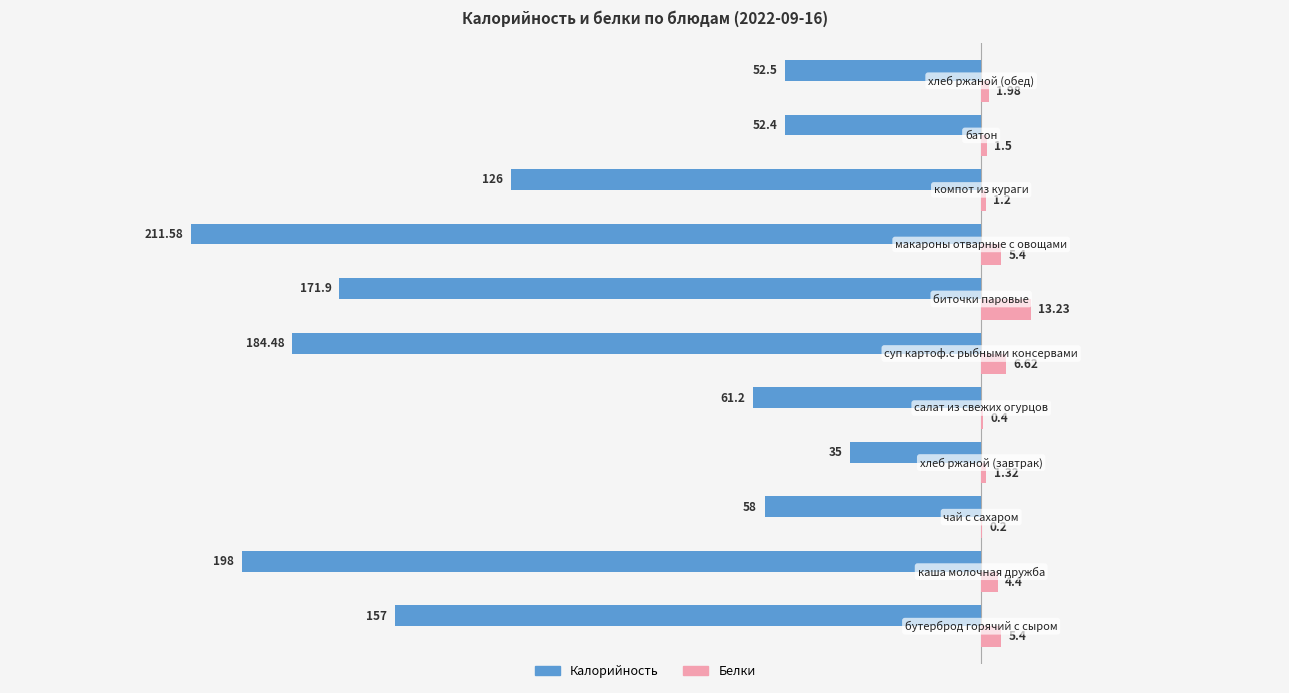

How many data points does each series have?

11